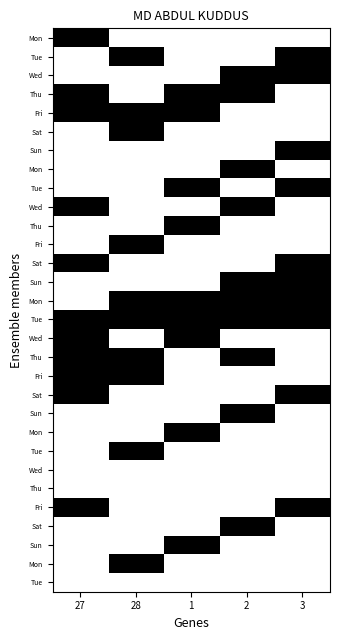

What is the maximum value shown in the chart?

1